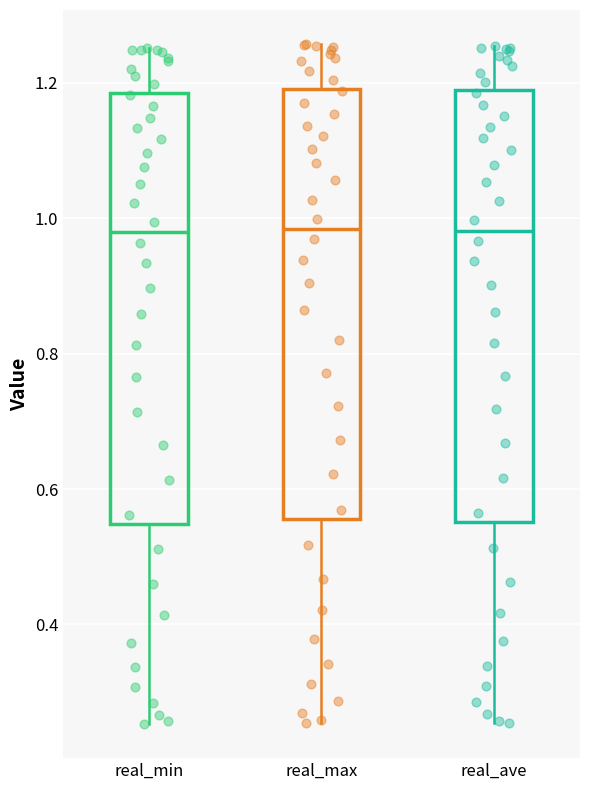

Where does the upper whisker of the box for real_min end on the y-axis? The values are not printed on the chart, so give them approximately, as read against the axis.

1.26